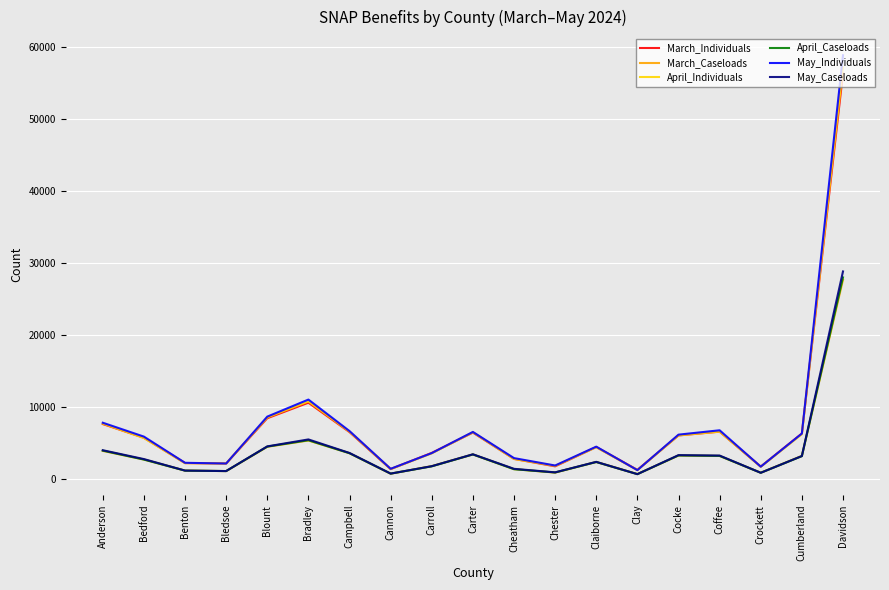

Which series has the largest range (max minus min)?

May_Individuals